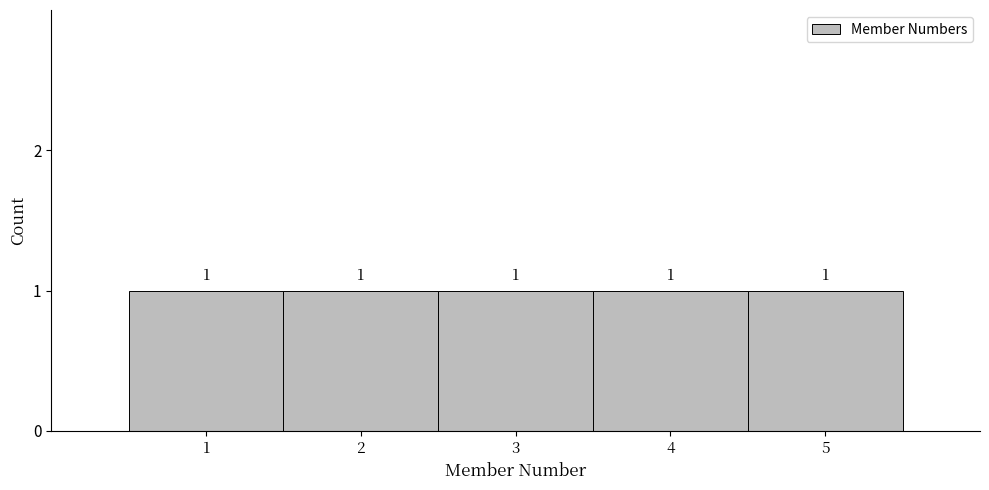

Reading left to right, transcribe this chart: for each bar, give the range it covers on the x-axis and its height.

0.5 to 1.5: 1
1.5 to 2.5: 1
2.5 to 3.5: 1
3.5 to 4.5: 1
4.5 to 5.5: 1